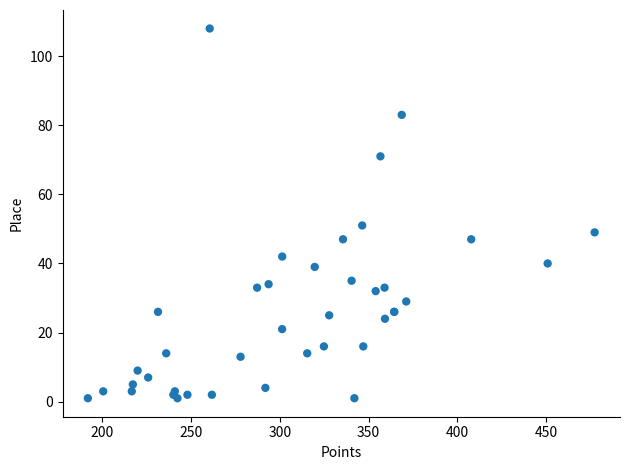

What Y value in the scatter plot is closest to 54?

51